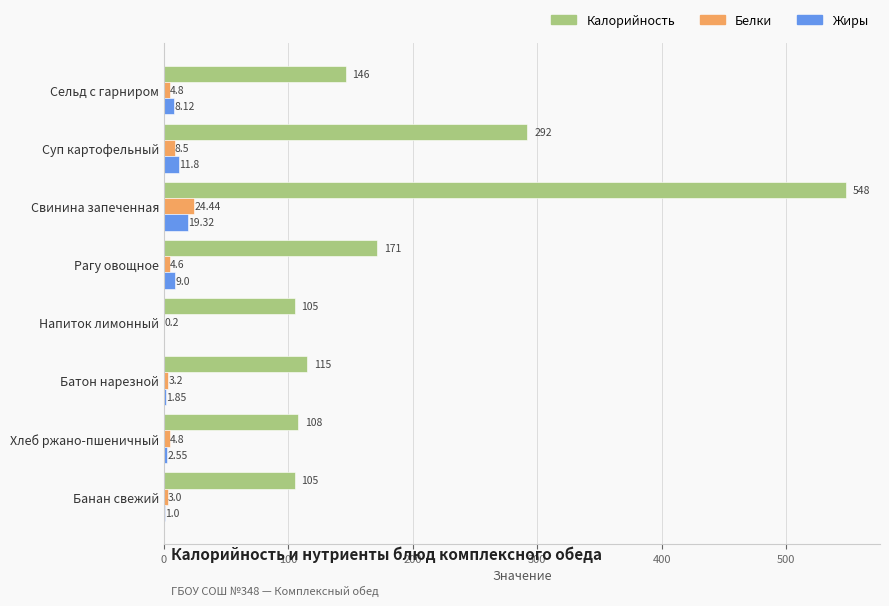

What are all the series names shown in the legend?

Калорийность, Белки, Жиры